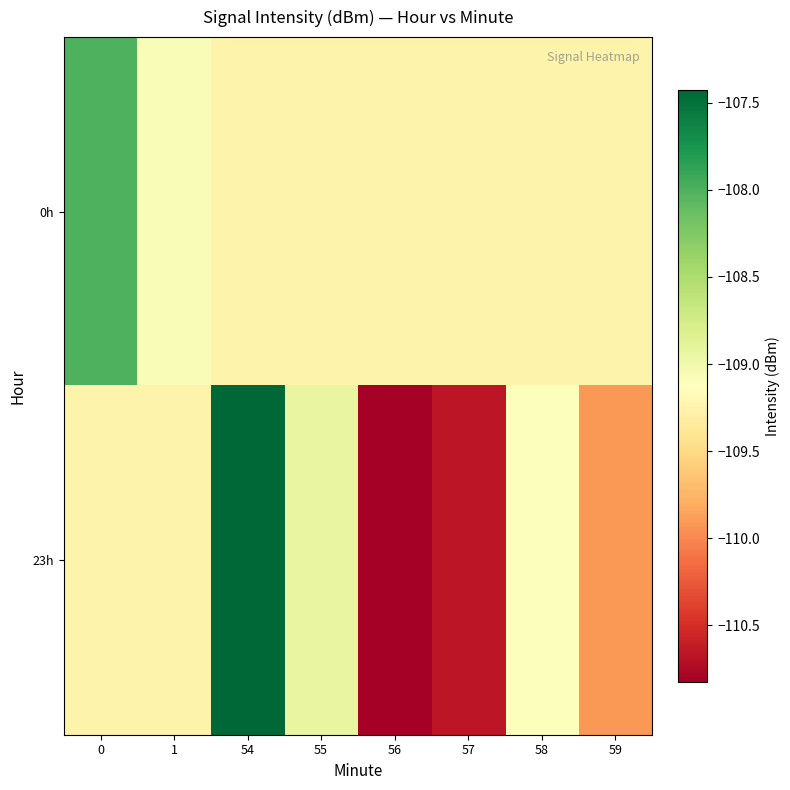

Which series has the widest spread of values?

23h